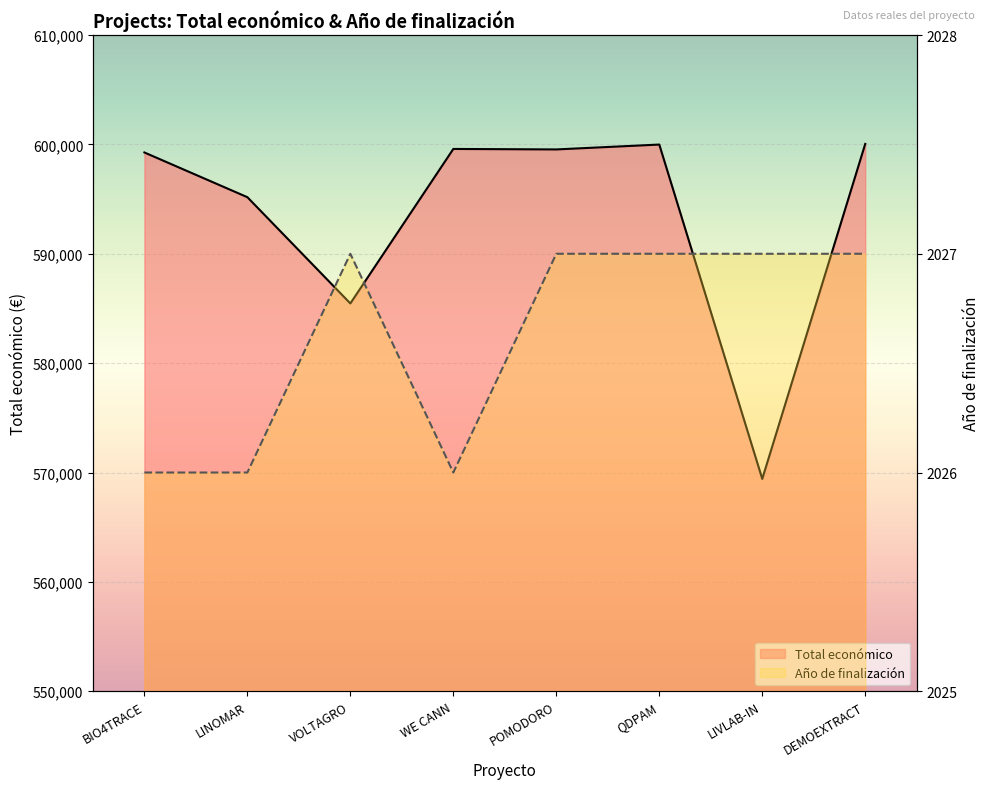

What is the maximum value for Total económico?

600043